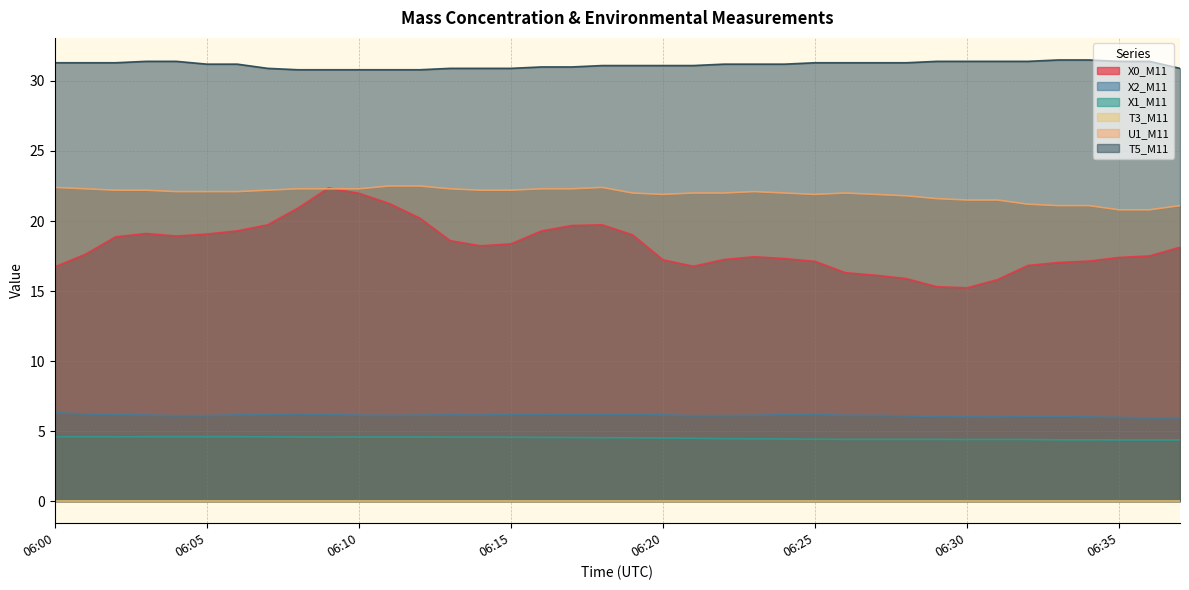

What is the approximate value of T5_M11 at 06:06?

31.2